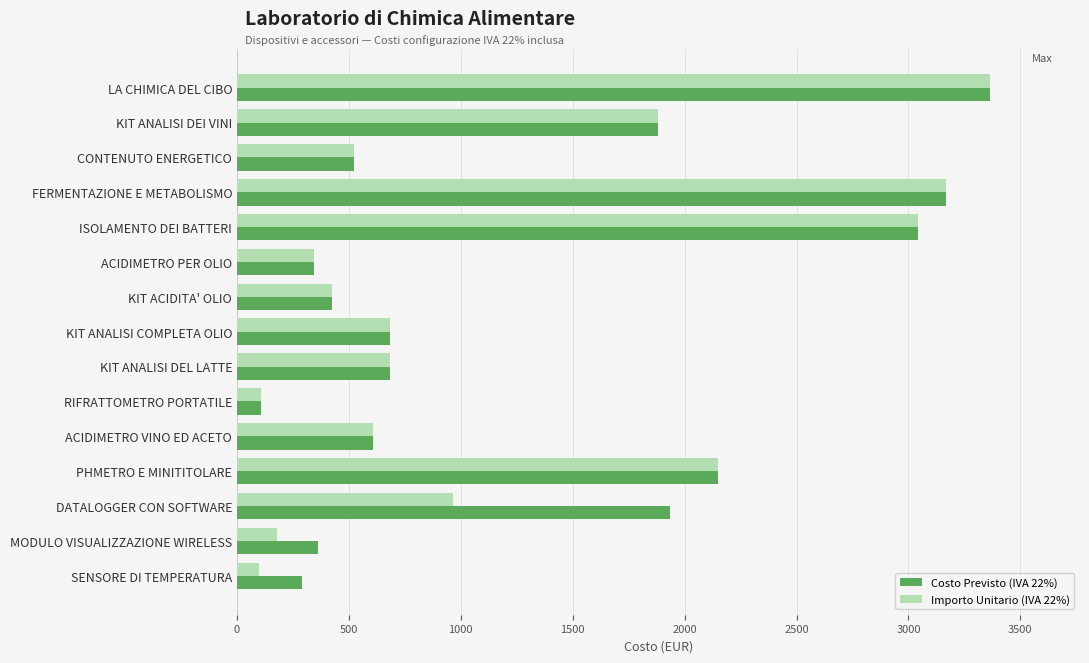

At which label is Importo Unitario (IVA 22%) closest to 1730?

KIT ANALISI DEI VINI